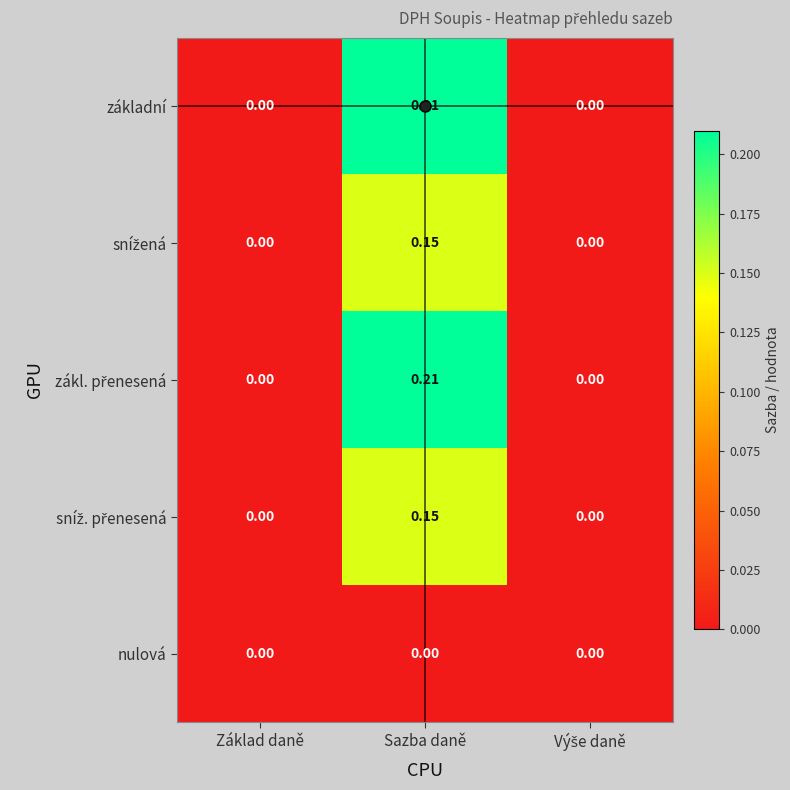

At which category is the sum across all series the highest?

Sazba daně